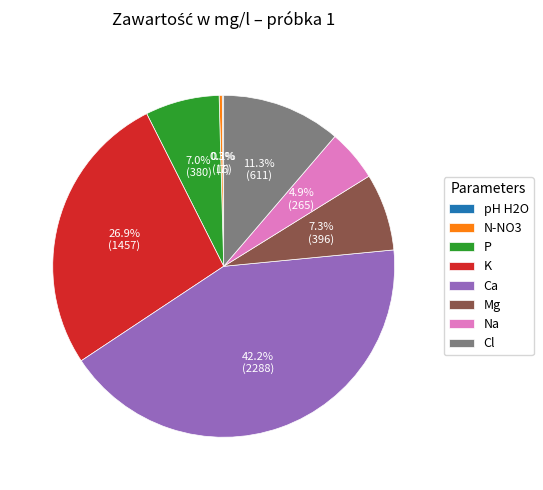

How much of the chart is everything except Na?

95.1%